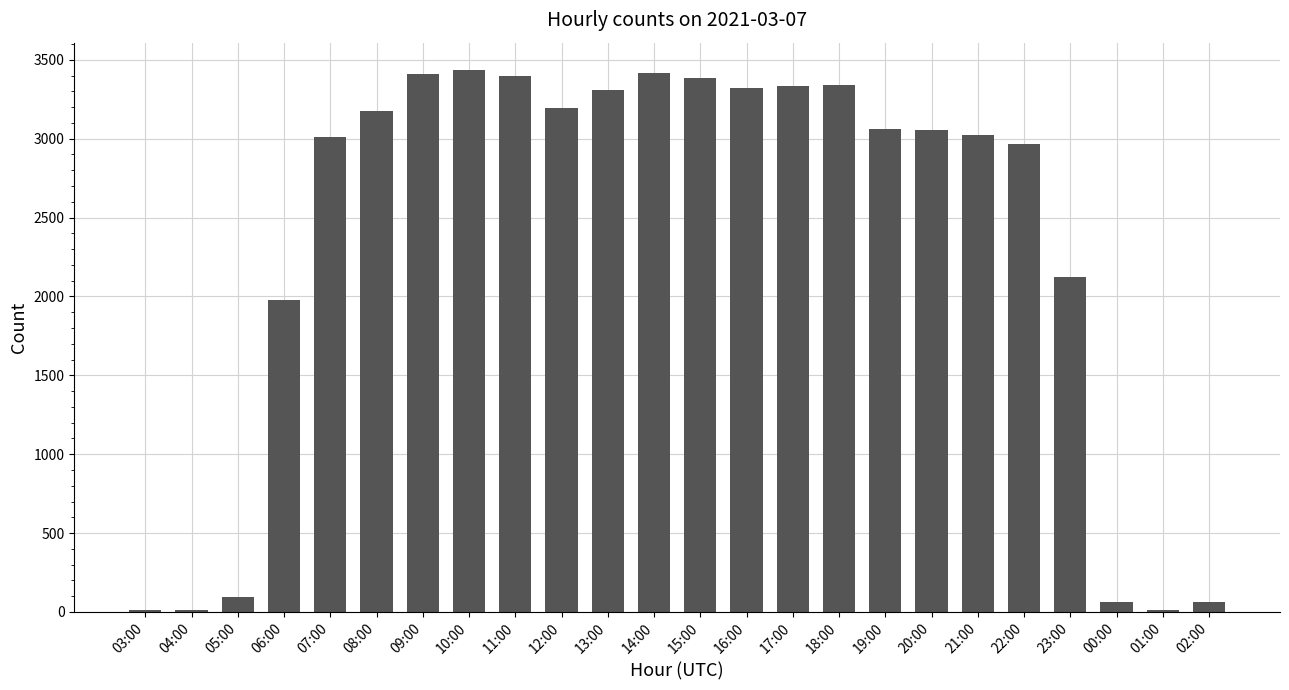

The value at 03:00 is 13. True or false?

True